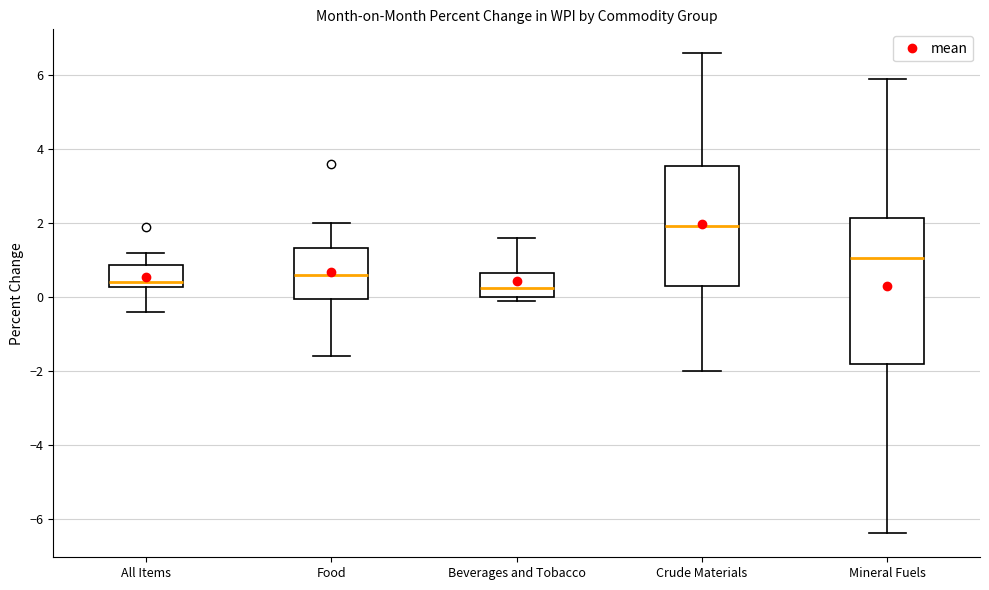

Reading left to right, transcribe this box plot: for each box, give where its median line is, the range the box spans, and where its two whiskers end, as read against the y-axis. The values are not printed on the chart, so give them approximately, as read against the axis.

All Items: median 0.4, box 0.2 to 0.8, whiskers -0.4 to 1.2
Food: median 0.6, box 0.0 to 1.4, whiskers -1.6 to 2.0
Beverages and Tobacco: median 0.2, box 0.0 to 0.6, whiskers 0.0 (just below the box's lower edge) to 1.6
Crude Materials: median 2.0, box 0.4 to 3.6, whiskers -2.0 to 6.6
Mineral Fuels: median 1.0, box -1.8 to 2.2, whiskers -6.4 to 6.0